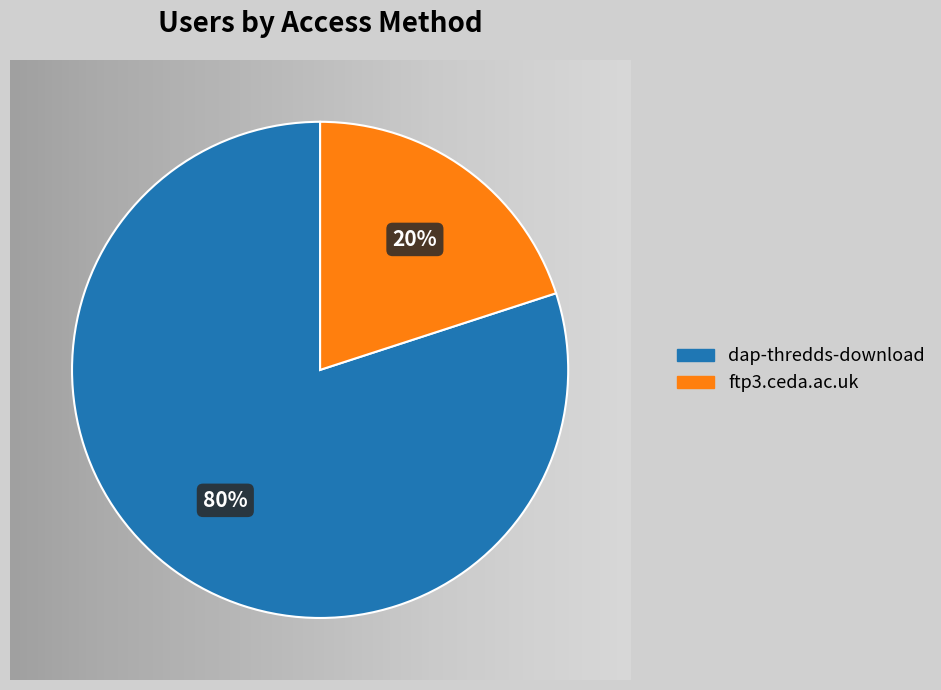

To the nearest percent, what is the average slice percentage?

50%